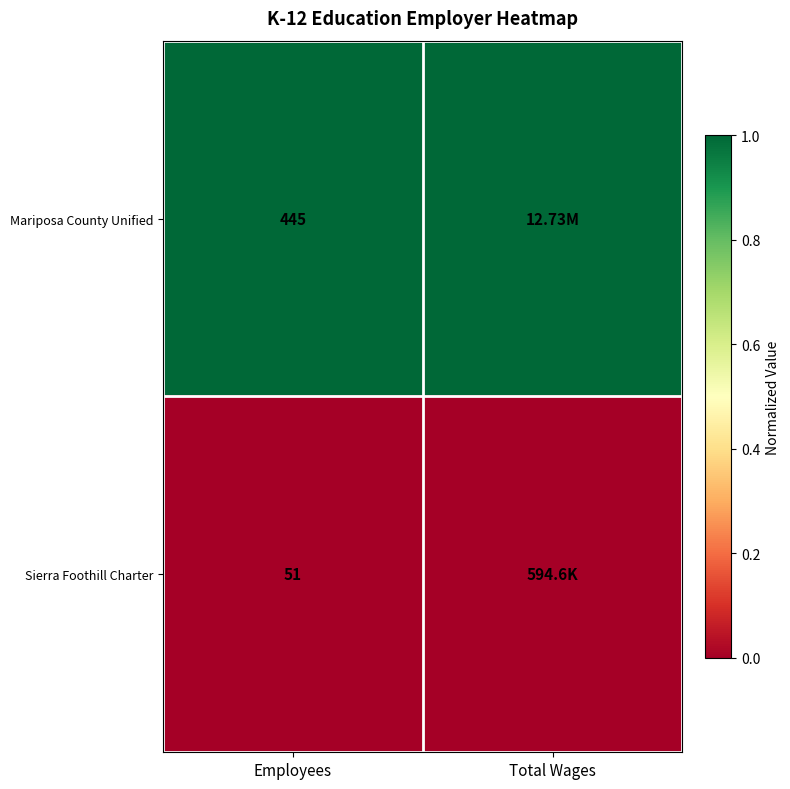

At which category is the sum across all series the highest?

Employees